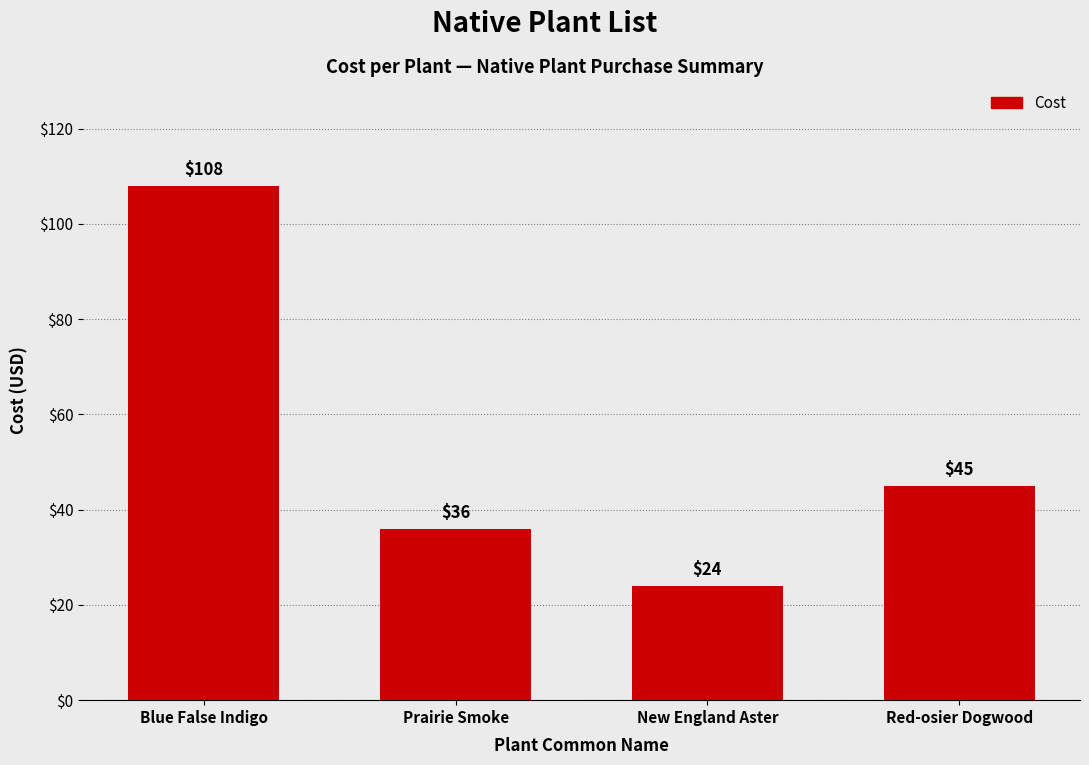

Reading left to right, extract all data points from this chart.

108	36	24	45